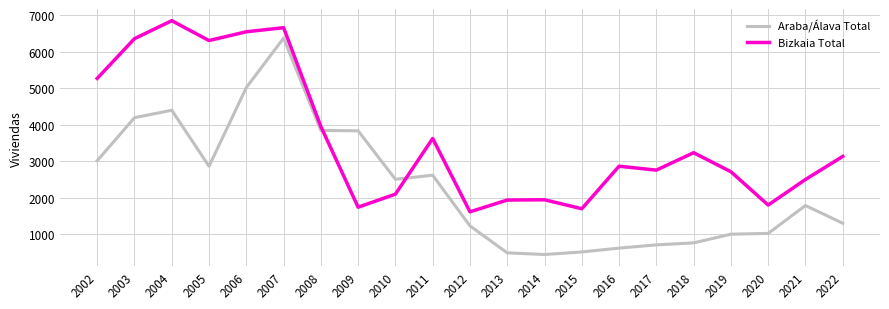

Between 2020 and 2022, which series saw the biggest shift?

Bizkaia Total